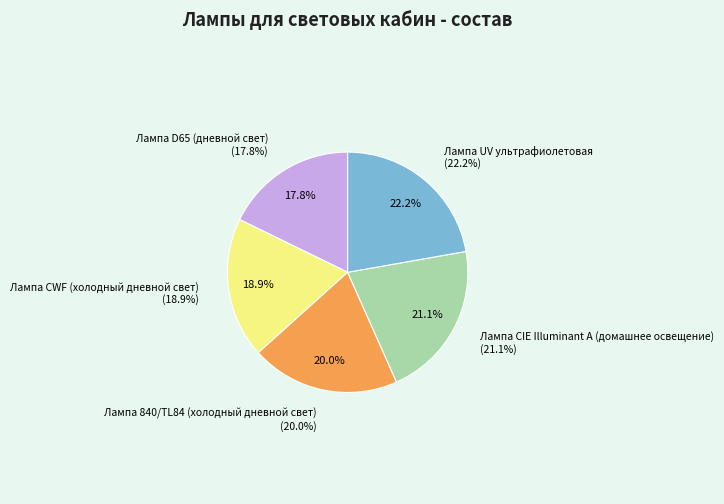

What percentage is the Лампа 840/TL84 (холодный дневной свет) slice, to the nearest percent?

20%